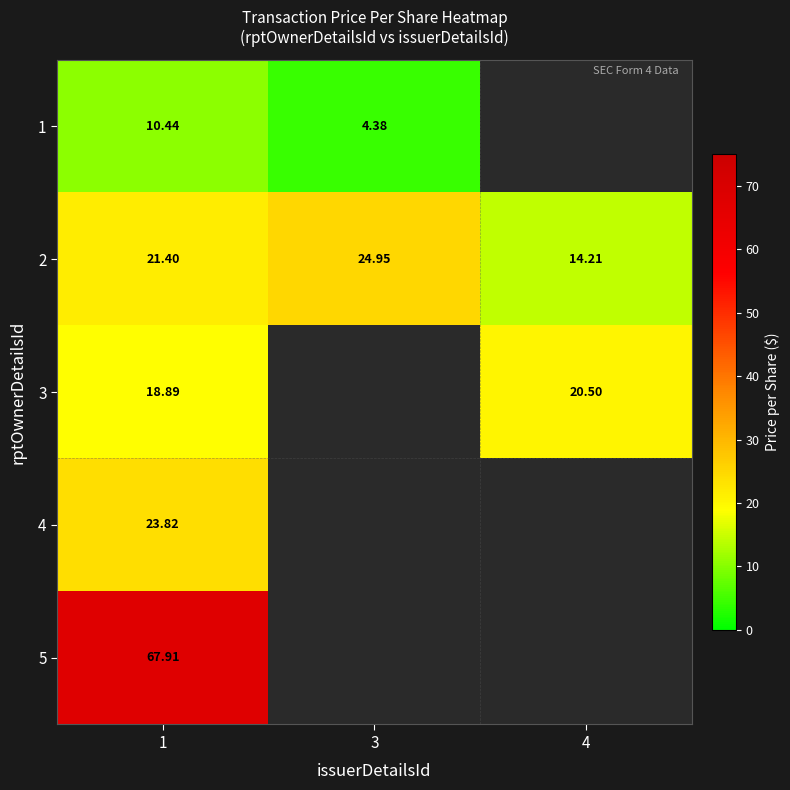

Is the value of 3 at 4 greater than the value of 1 at 1?

Yes